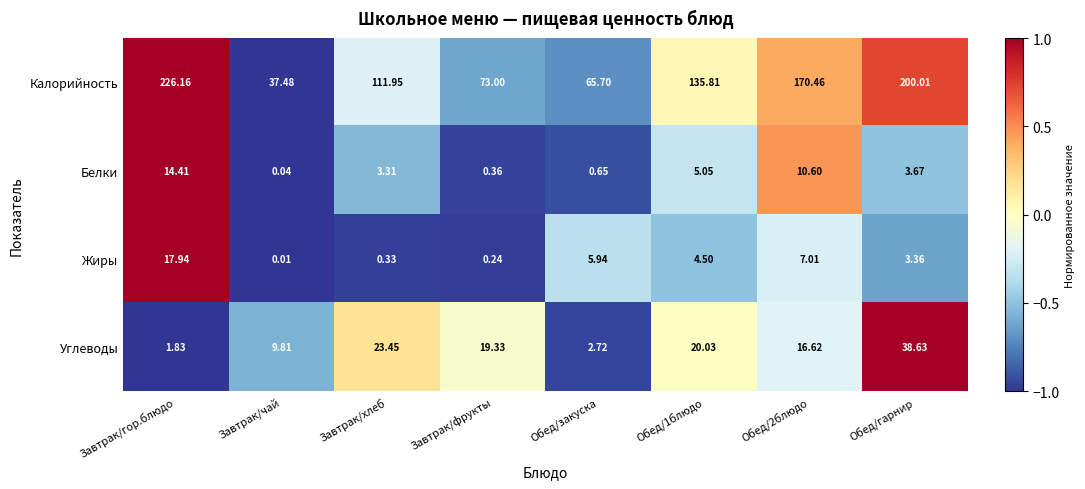

Which series has the largest total across all categories?

Калорийность